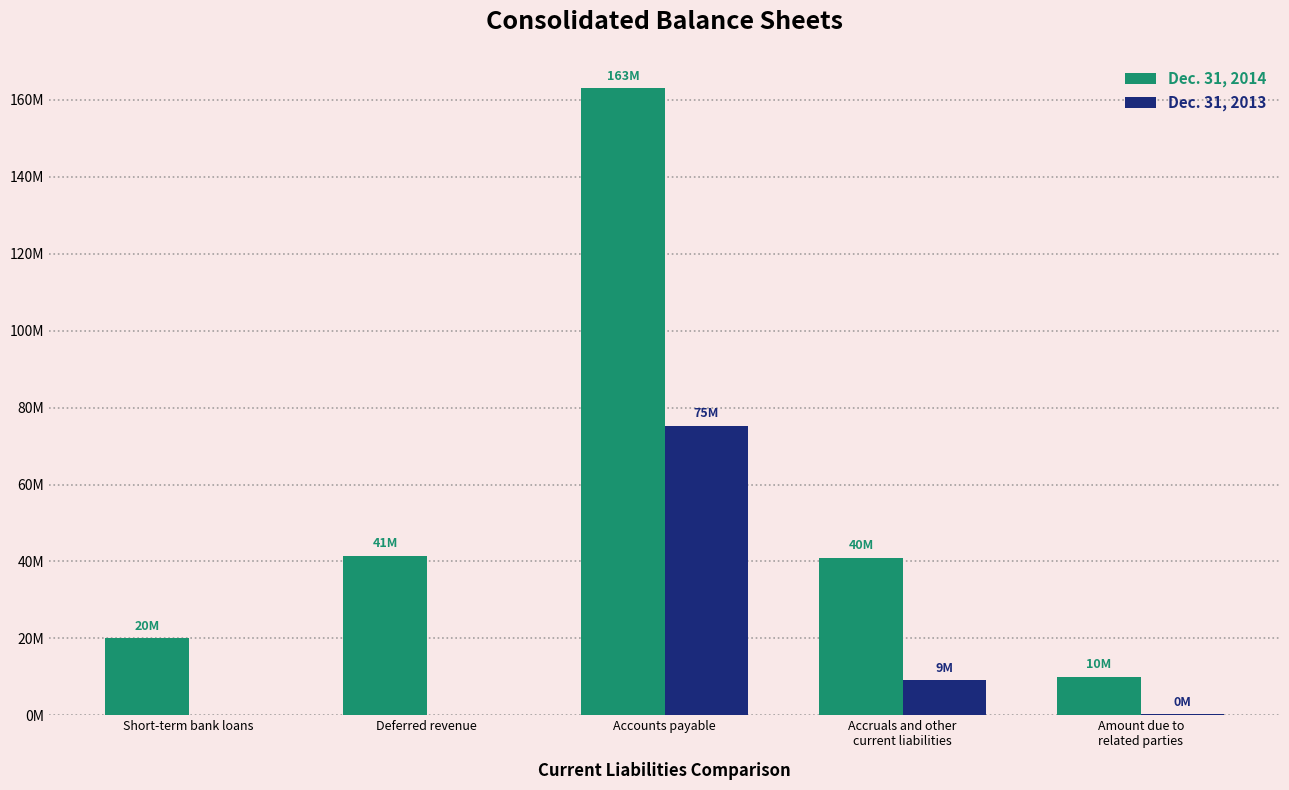

Which series has the largest range (max minus min)?

Dec. 31, 2014